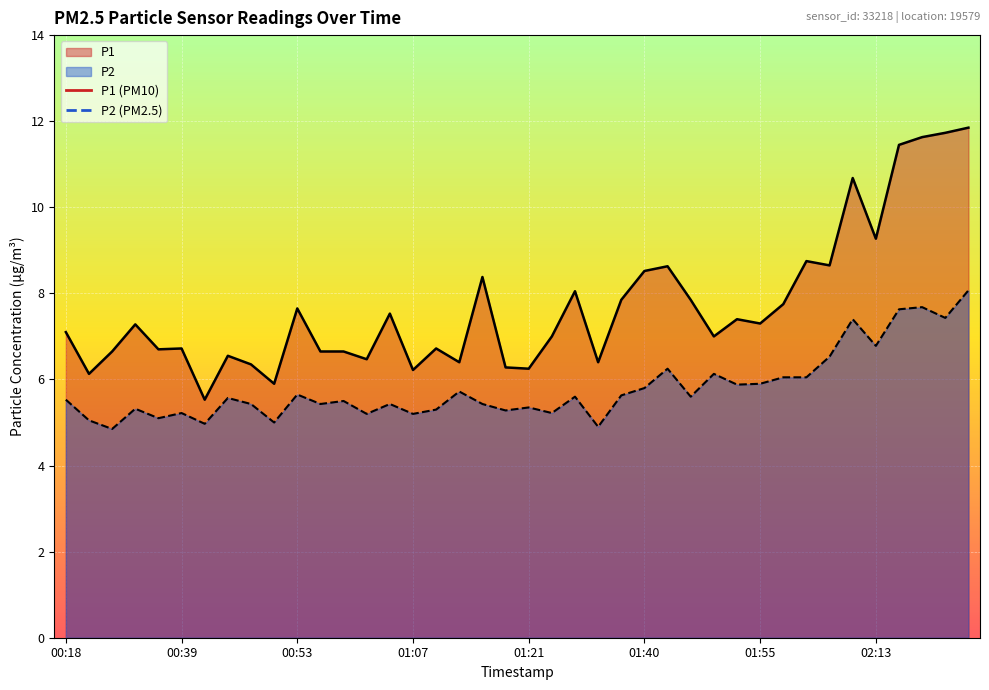

Which series has the widest spread of values?

P1